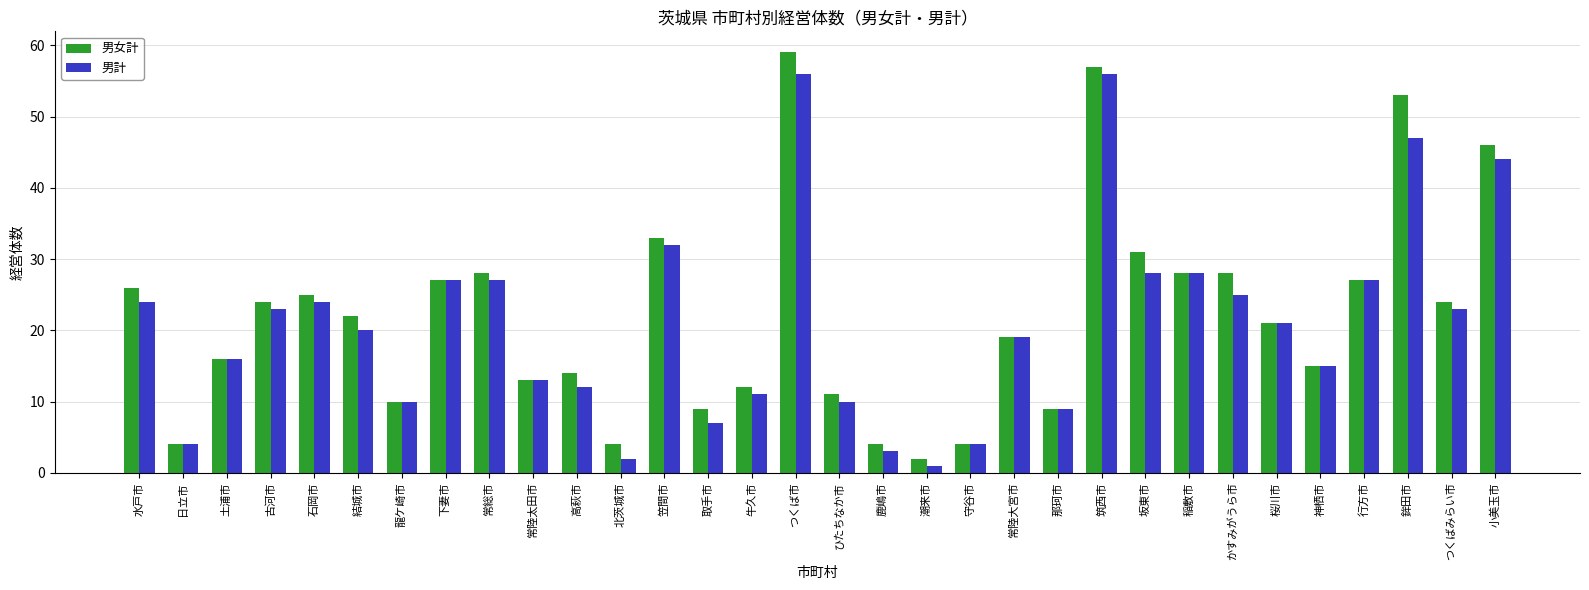

At which category does the chart reach its minimum across all series?

潮来市